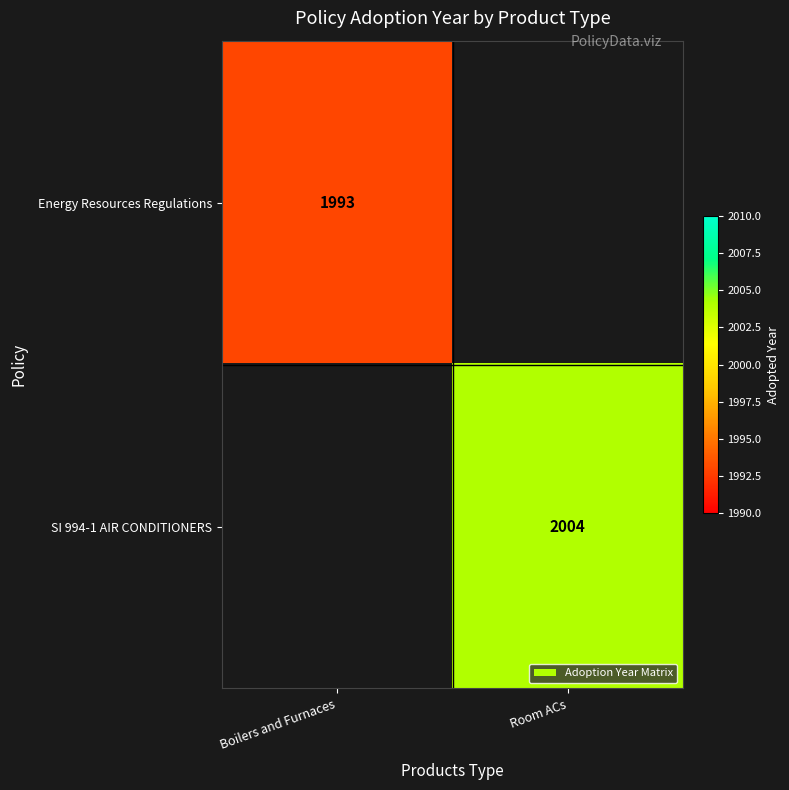

The Energy Resources Regulations series shows 1993 at Boilers and Furnaces. True or false?

True